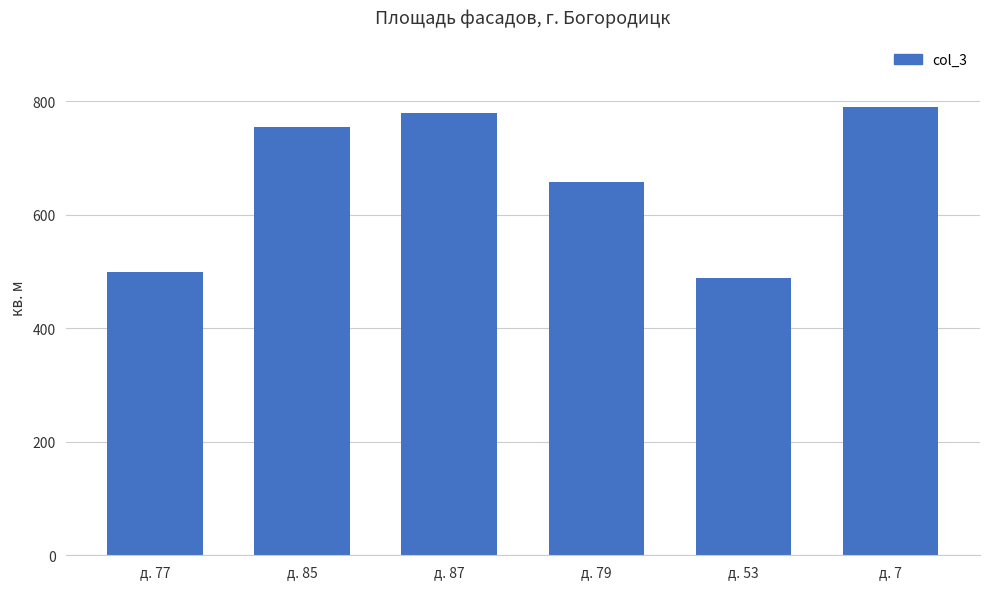

At which category does the chart reach its peak across all series?

д. 7